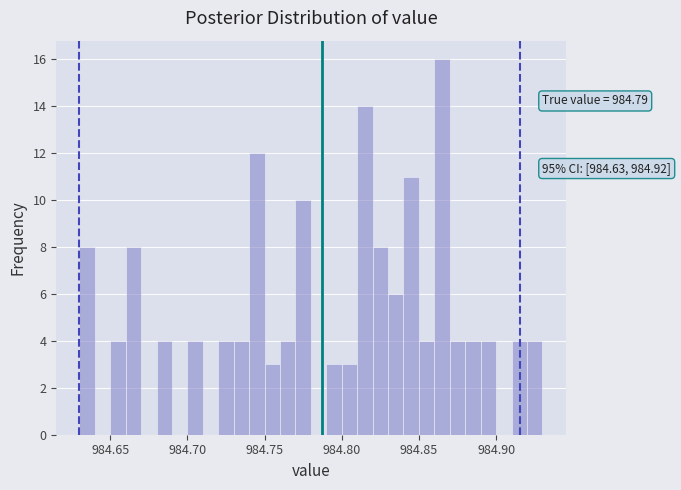

Read against the x-axis, roughly where is the centre of the tallest bar?

984.865